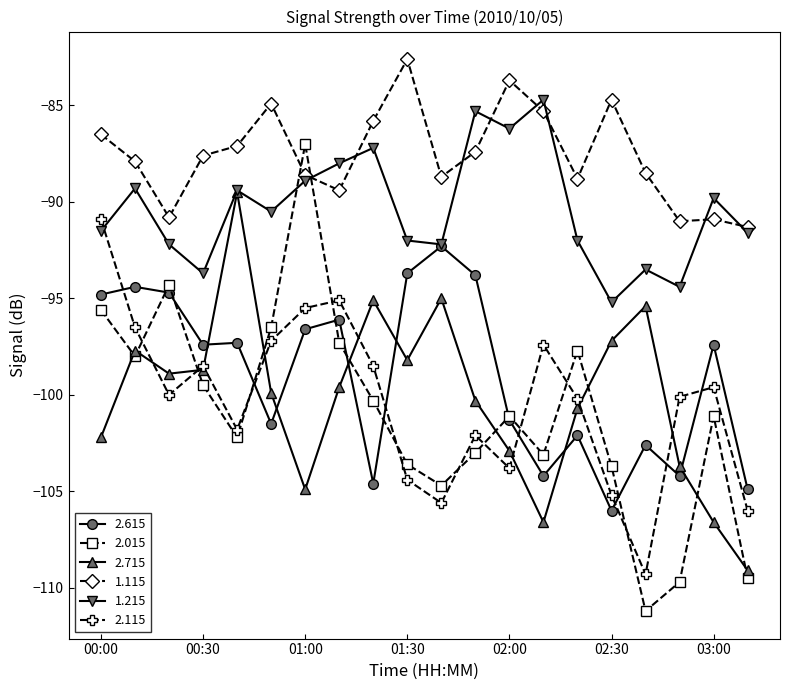

How many data points in 1.215 are above -90?

9